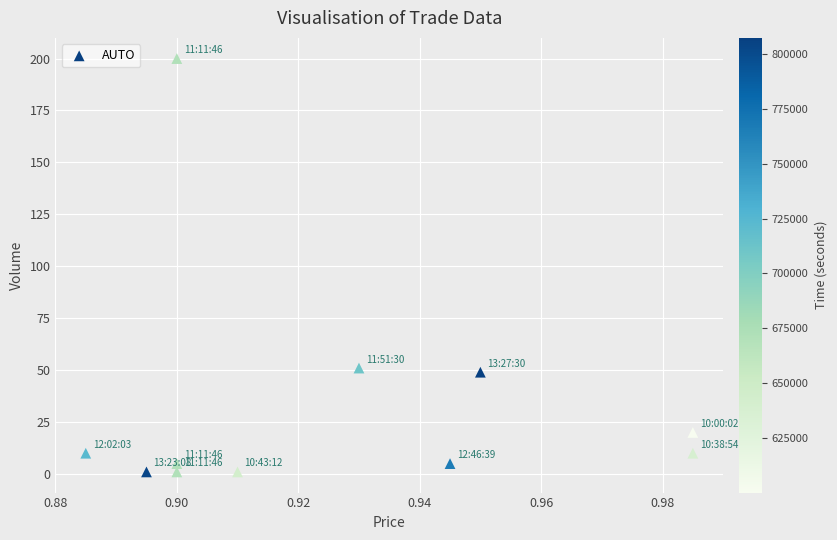

What is the range of Y values (max minus min)?

199